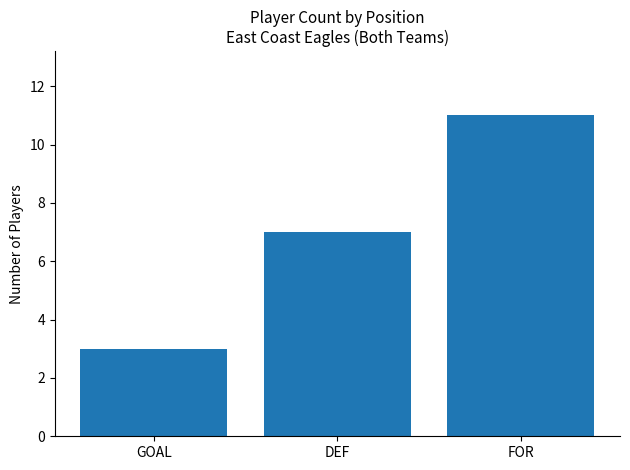

Which category has the lowest value across all series?

GOAL